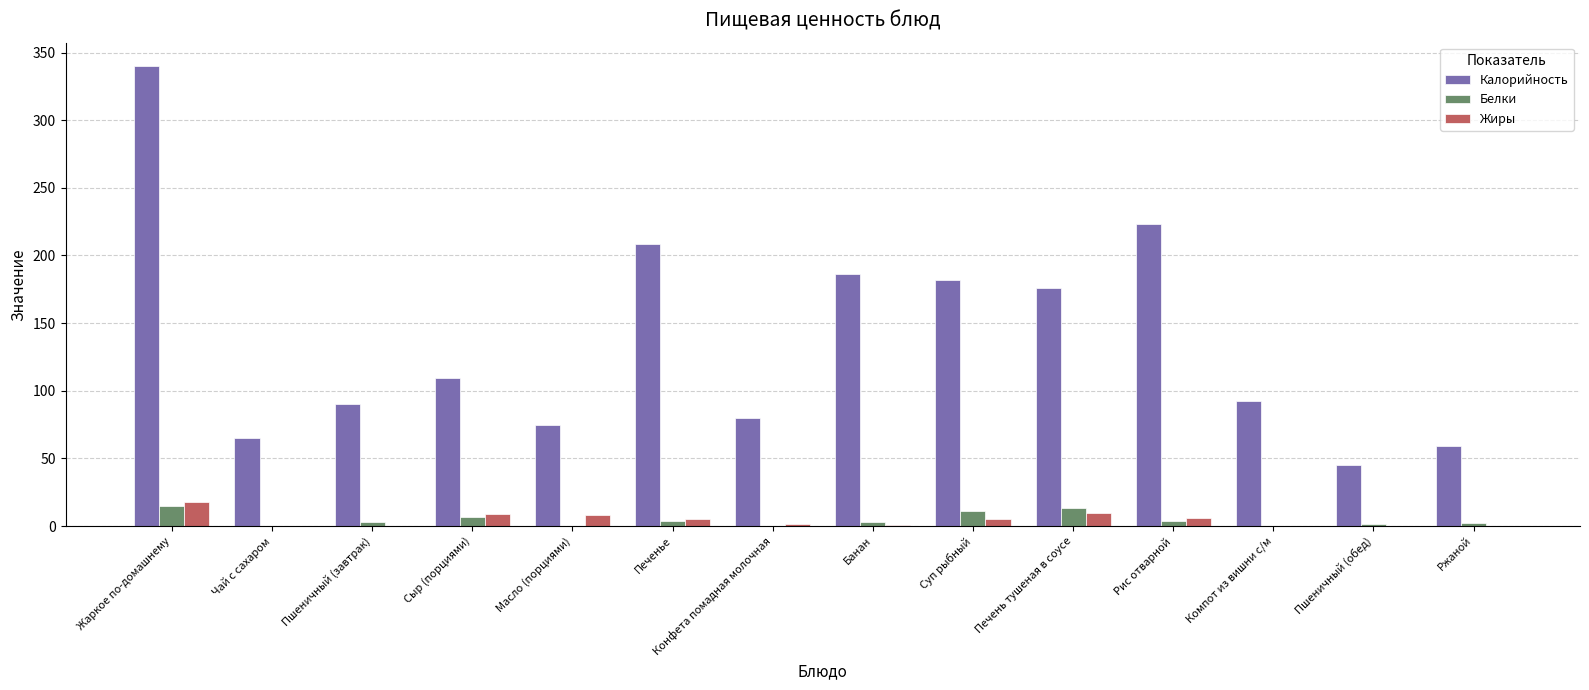

What are all the series names shown in the legend?

Калорийность, Белки, Жиры